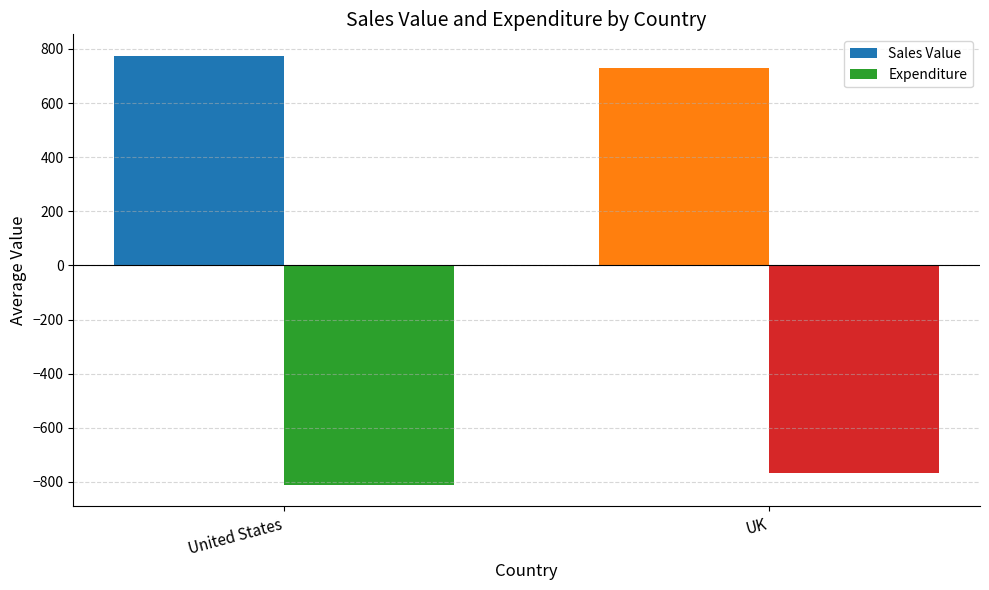

List the series in order of their peak value, highest first.

Sales Value, Expenditure